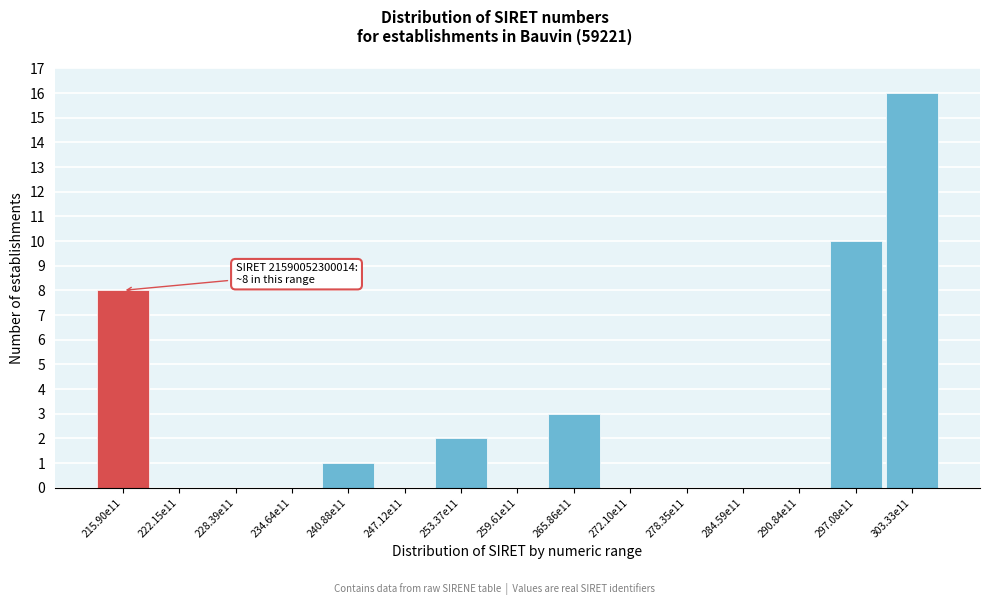

Reading right to left, list all the values displayed in this chart.

303.33e11=16	297.08e11=10	290.84e11=0	284.59e11=0	278.35e11=0	272.10e11=0	265.86e11=3	259.61e11=0	253.37e11=2	247.12e11=0	240.88e11=1	234.64e11=0	228.39e11=0	222.15e11=0	215.90e11=8